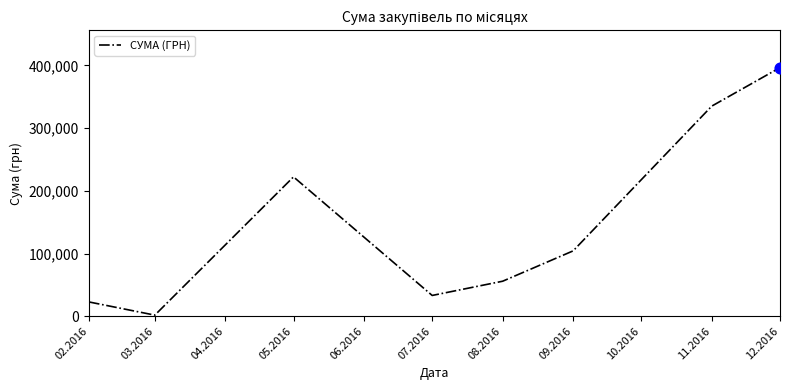

Between 02.2016 and 05.2016, which is larger?

05.2016